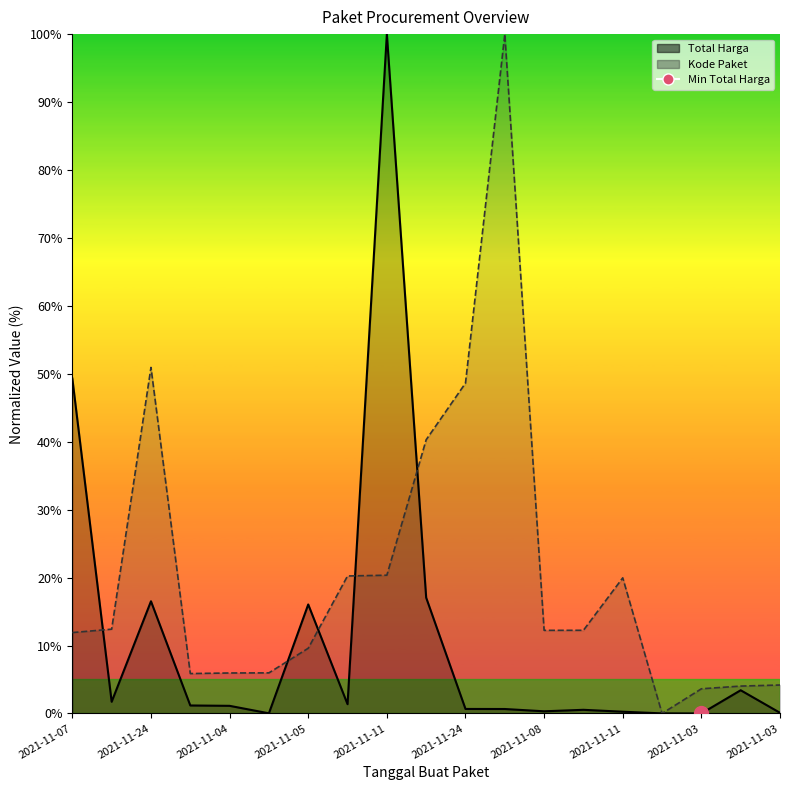

True or false: Total Harga has more than 1 points higher than both neighbors.

True